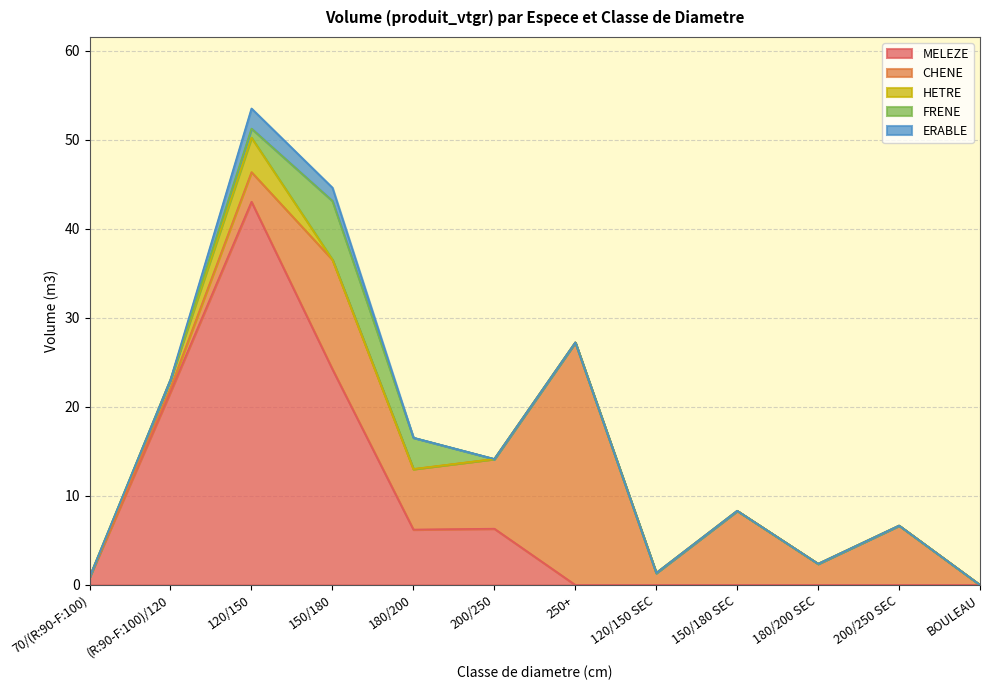

Reading right to left, what are all the values shown in this chart?

MELEZE: 0.0	0.0	0.0	0.0	0.0	0.0	6.3	6.2	24.2	43.0	21.7	0.9
CHENE: 0.0	6.7	2.4	8.3	1.4	27.2	7.8	6.8	12.3	3.3	0.4	0.0
HETRE: 0.0	0.0	0.0	0.0	0.0	0.0	0.0	0.0	0.0	3.9	0.9	0.0
FRENE: 0.0	0.0	0.0	0.0	0.0	0.0	0.0	3.5	6.6	1.0	0.0	0.0
ERABLE: 0.0	0.0	0.0	0.0	0.0	0.0	0.0	0.0	1.5	2.3	0.0	0.0